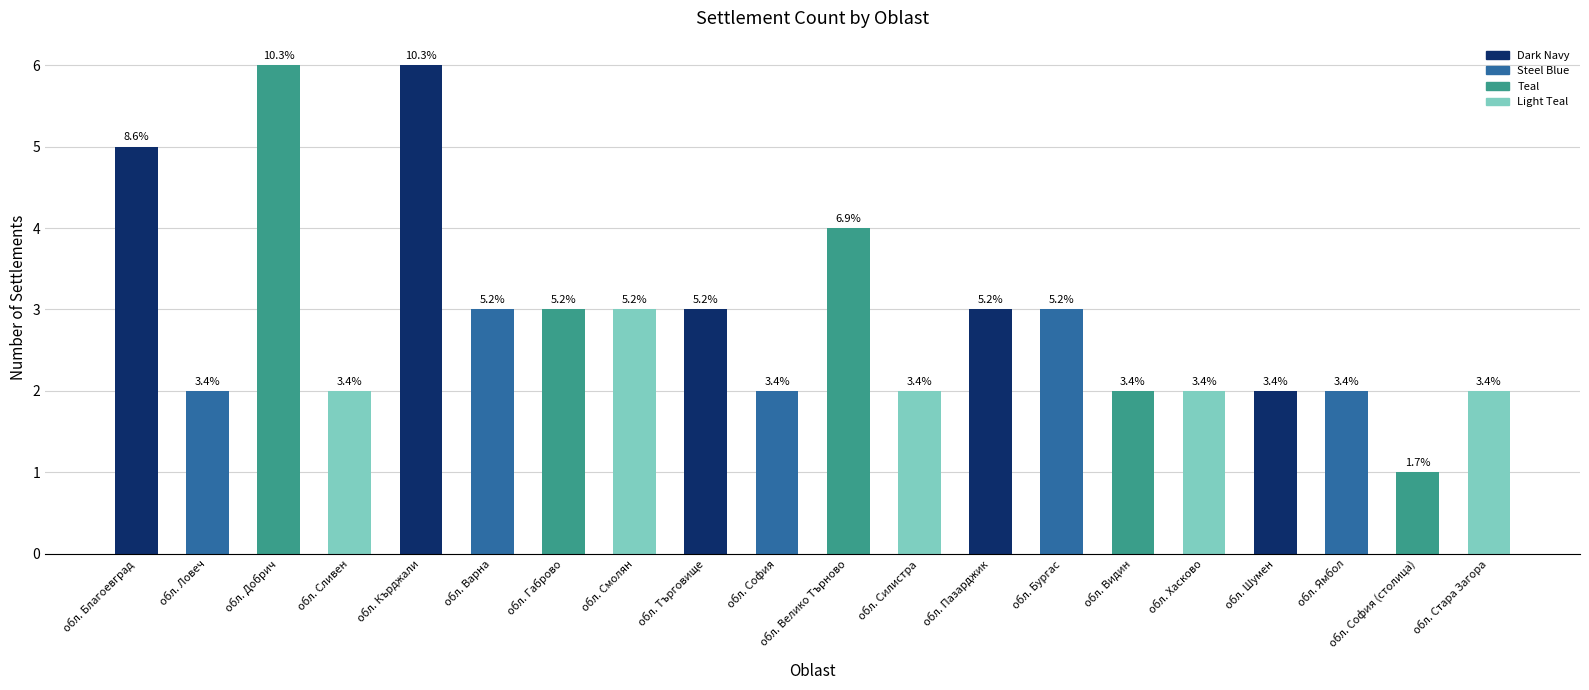

How many values are between 2 and 3?

15